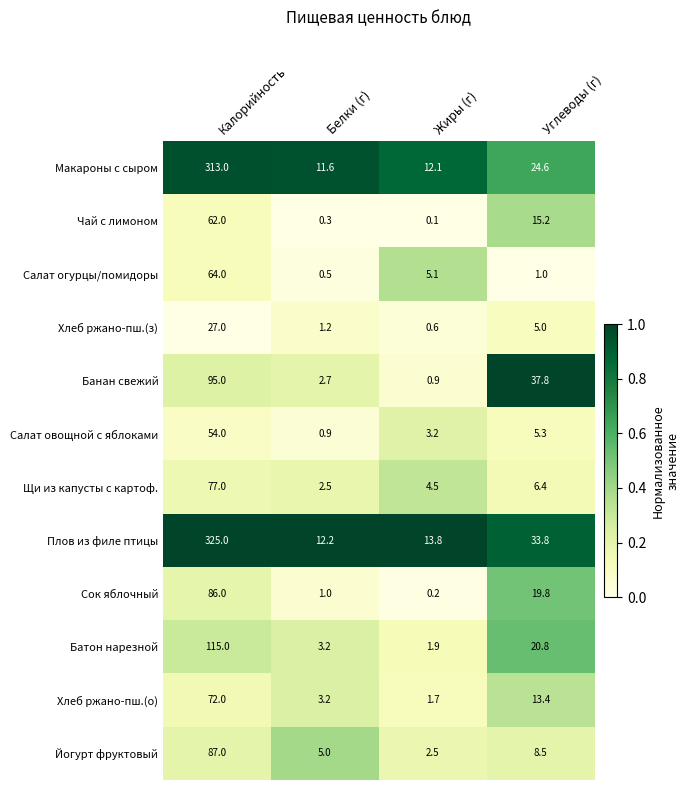

Count the number of categories in the chart.

4